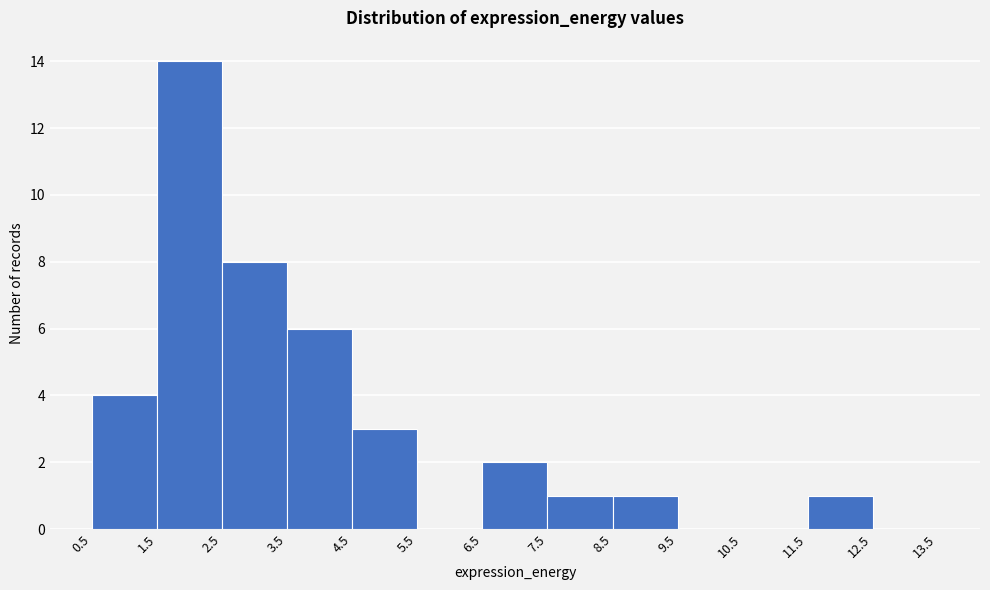

Which range on the x-axis has the tallest bar?

1.5 to 2.5